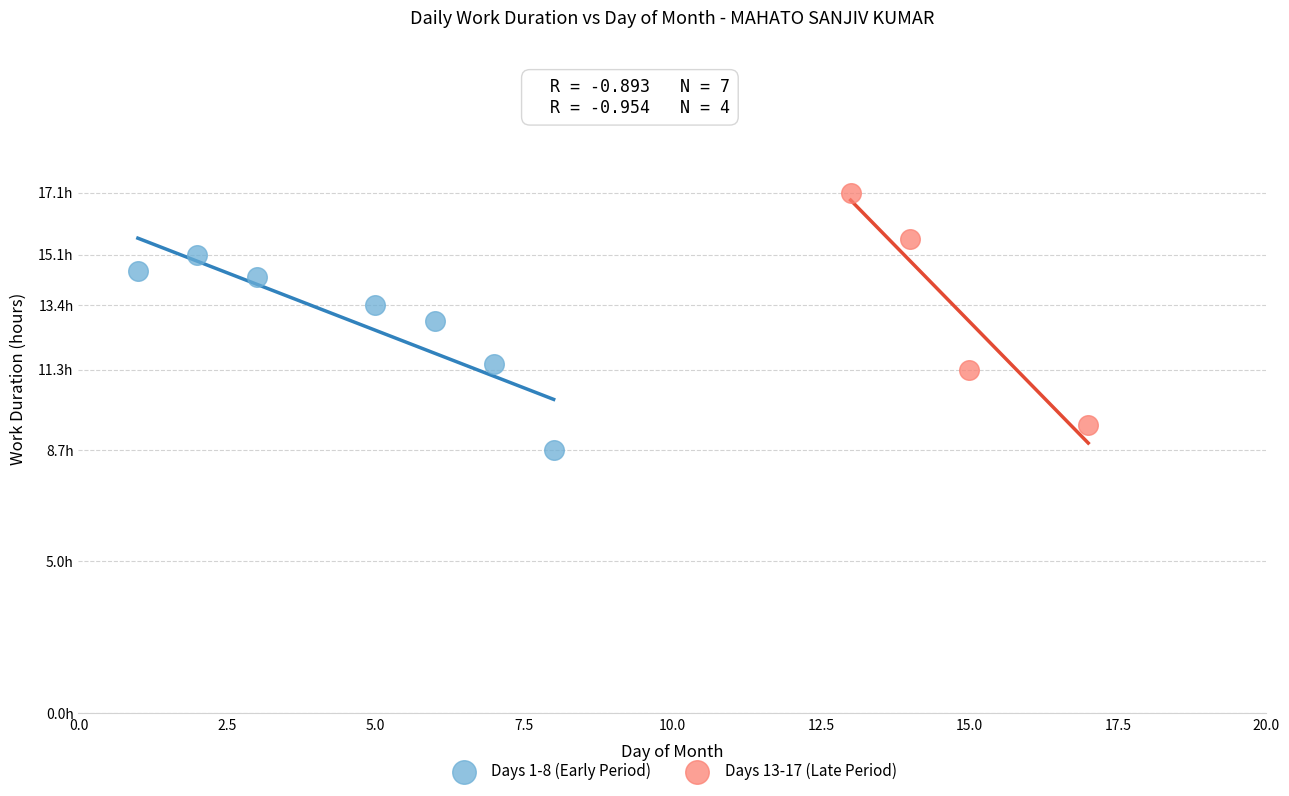

Which series has the largest Y range (max minus min)?

Days 13-17 (Late Period)